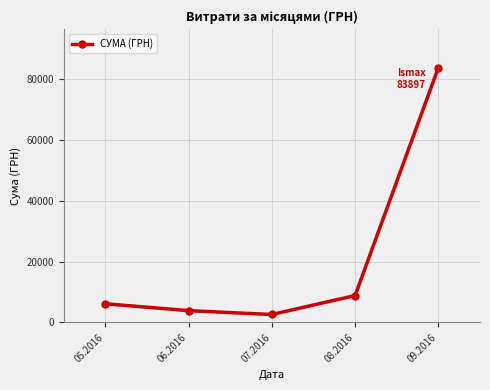

Reading left to right, what are all the values shown in this chart?

6163.2	3879.0	2621.0	8862.6	83896.7